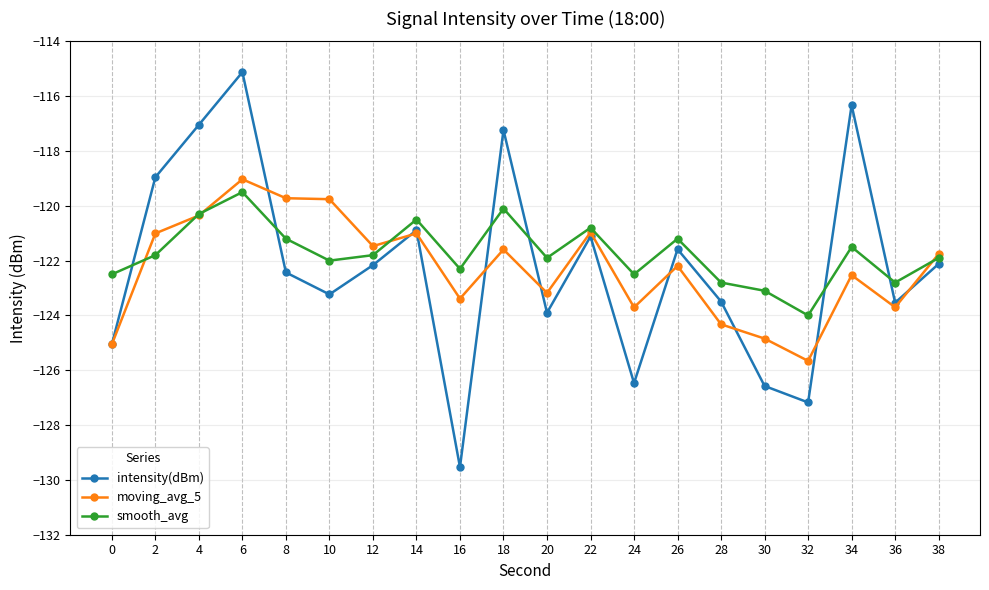

What is the value of the moving_avg_5 point at the 8th from the left?

-121.0